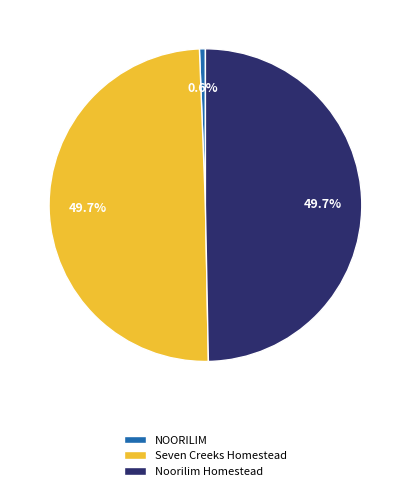

Combined, what portion of the pie is Seven Creeks Homestead and NOORILIM?

50.3%